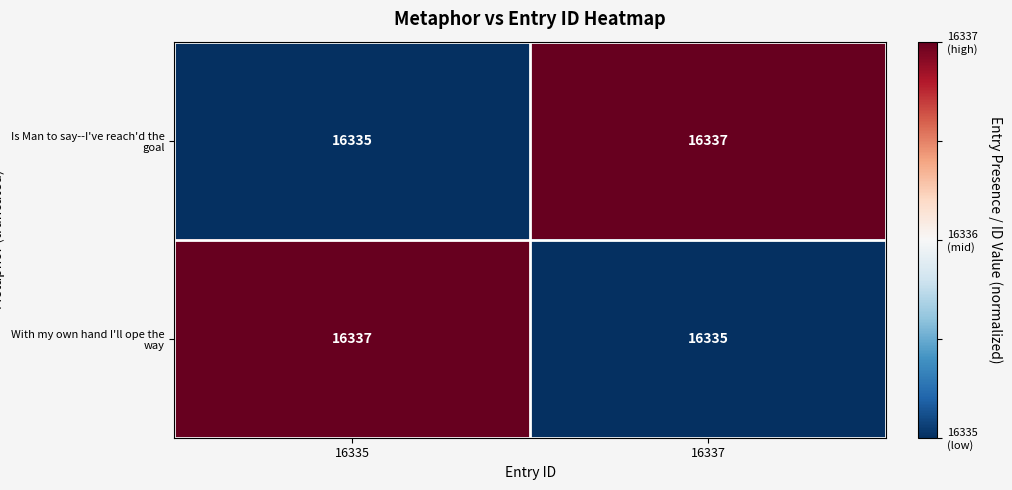

Where is Is Man to say--I've reach'd the goal nearest to the value 16336?

16335